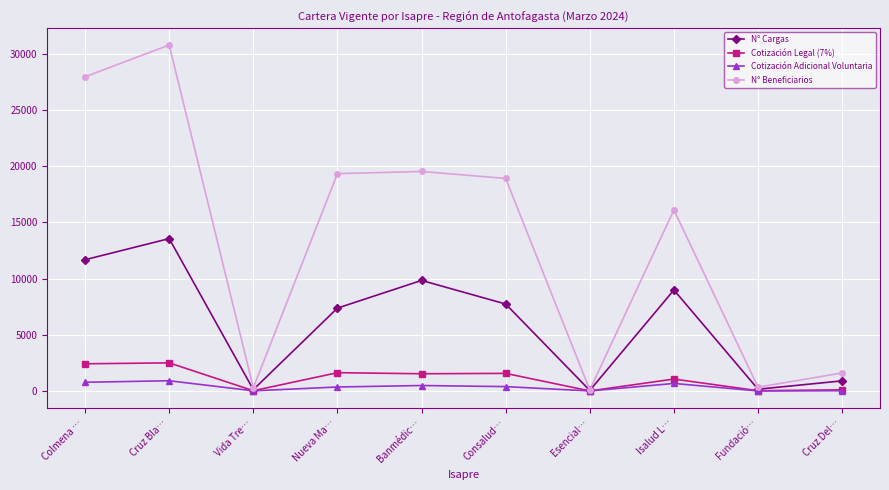

What is the approximate value of N° Cargas at Cruz Bla…?

13563.0